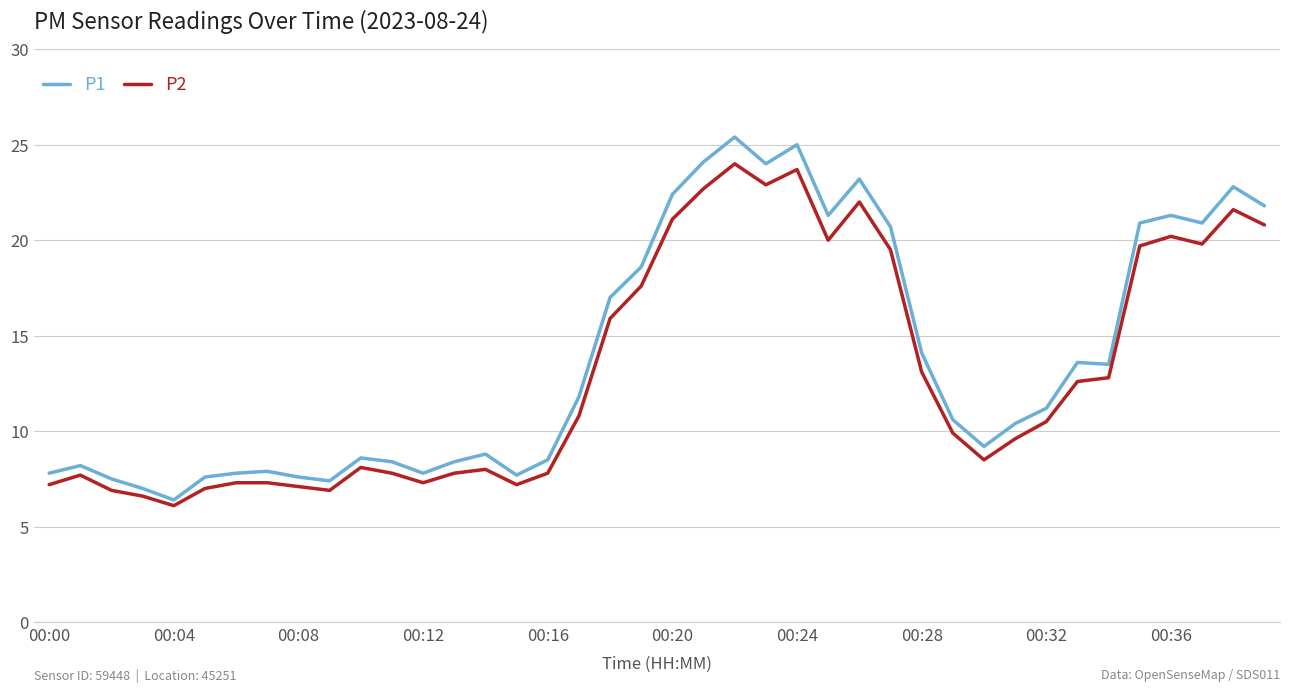

What is the maximum value for P1?

25.4